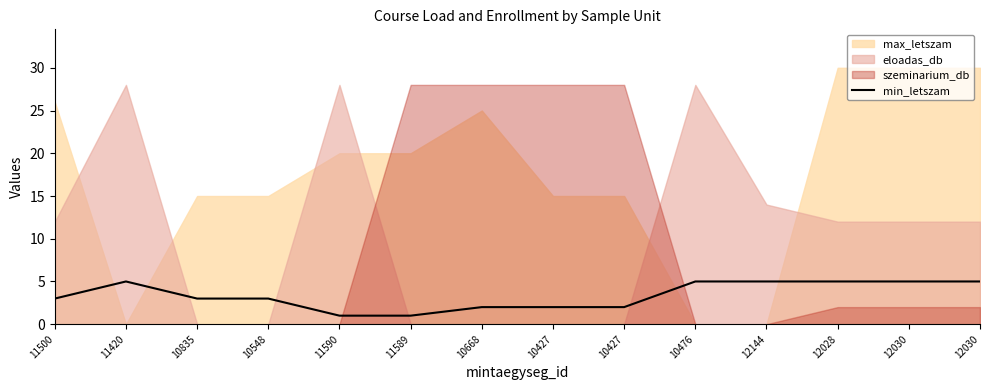

What is the sum of the values at 11420 and 10835?

8